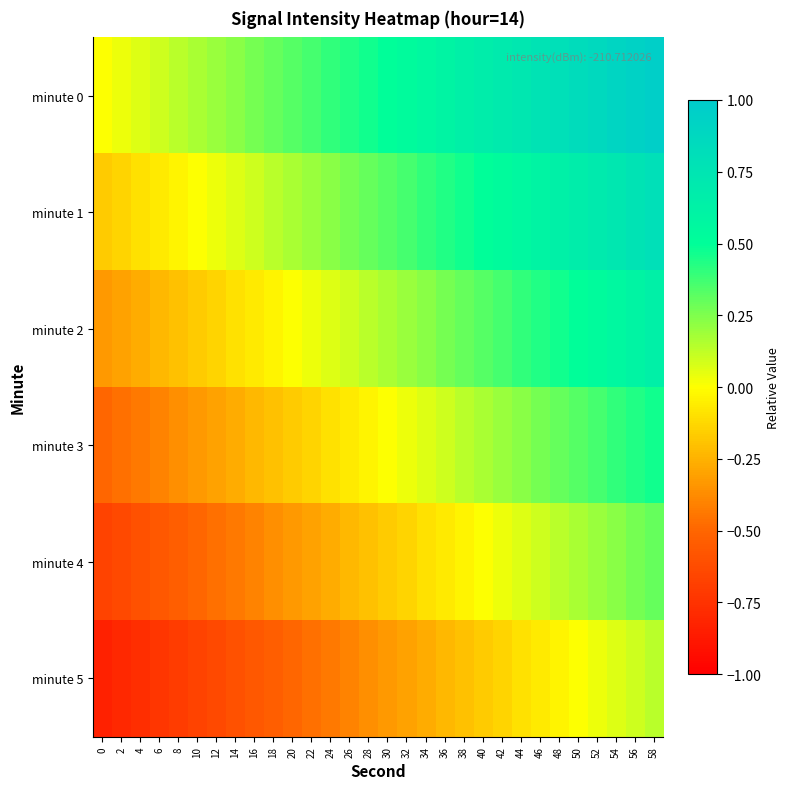

Reading right to left, list all the values displayed in this chart.

minute 0: 58=1.0	56=0.9	54=0.9	52=0.9	50=0.8	48=0.8	46=0.8	44=0.7	42=0.7	40=0.7	38=0.6	36=0.6	34=0.6	32=0.5	30=0.5	28=0.5	26=0.4	24=0.4	22=0.4	20=0.3	18=0.3	16=0.3	14=0.2	12=0.2	10=0.2	8=0.1	6=0.1	4=0.1	2=0.0	0=0.0
minute 1: 58=0.8	56=0.8	54=0.7	52=0.7	50=0.7	48=0.6	46=0.6	44=0.6	42=0.5	40=0.5	38=0.5	36=0.4	34=0.4	32=0.4	30=0.3	28=0.3	26=0.3	24=0.2	22=0.2	20=0.2	18=0.1	16=0.1	14=0.1	12=0.0	10=0.0	8=-0.0	6=-0.1	4=-0.1	2=-0.1	0=-0.2
minute 2: 58=0.6	56=0.6	54=0.6	52=0.5	50=0.5	48=0.5	46=0.4	44=0.4	42=0.4	40=0.3	38=0.3	36=0.3	34=0.2	32=0.2	30=0.2	28=0.1	26=0.1	24=0.1	22=0.0	20=0.0	18=-0.0	16=-0.1	14=-0.1	12=-0.1	10=-0.2	8=-0.2	6=-0.2	4=-0.3	2=-0.3	0=-0.3
minute 3: 58=0.5	56=0.4	54=0.4	52=0.4	50=0.3	48=0.3	46=0.3	44=0.2	42=0.2	40=0.2	38=0.1	36=0.1	34=0.1	32=0.0	30=0.0	28=-0.0	26=-0.1	24=-0.1	22=-0.1	20=-0.2	18=-0.2	16=-0.2	14=-0.3	12=-0.3	10=-0.3	8=-0.4	6=-0.4	4=-0.4	2=-0.5	0=-0.5
minute 4: 58=0.3	56=0.3	54=0.2	52=0.2	50=0.2	48=0.1	46=0.1	44=0.1	42=0.0	40=0.0	38=-0.0	36=-0.1	34=-0.1	32=-0.1	30=-0.2	28=-0.2	26=-0.2	24=-0.3	22=-0.3	20=-0.3	18=-0.4	16=-0.4	14=-0.4	12=-0.5	10=-0.5	8=-0.5	6=-0.6	4=-0.6	2=-0.6	0=-0.7
minute 5: 58=0.1	56=0.1	54=0.1	52=0.0	50=0.0	48=-0.0	46=-0.1	44=-0.1	42=-0.1	40=-0.2	38=-0.2	36=-0.2	34=-0.3	32=-0.3	30=-0.3	28=-0.4	26=-0.4	24=-0.4	22=-0.5	20=-0.5	18=-0.5	16=-0.6	14=-0.6	12=-0.6	10=-0.7	8=-0.7	6=-0.7	4=-0.8	2=-0.8	0=-0.8